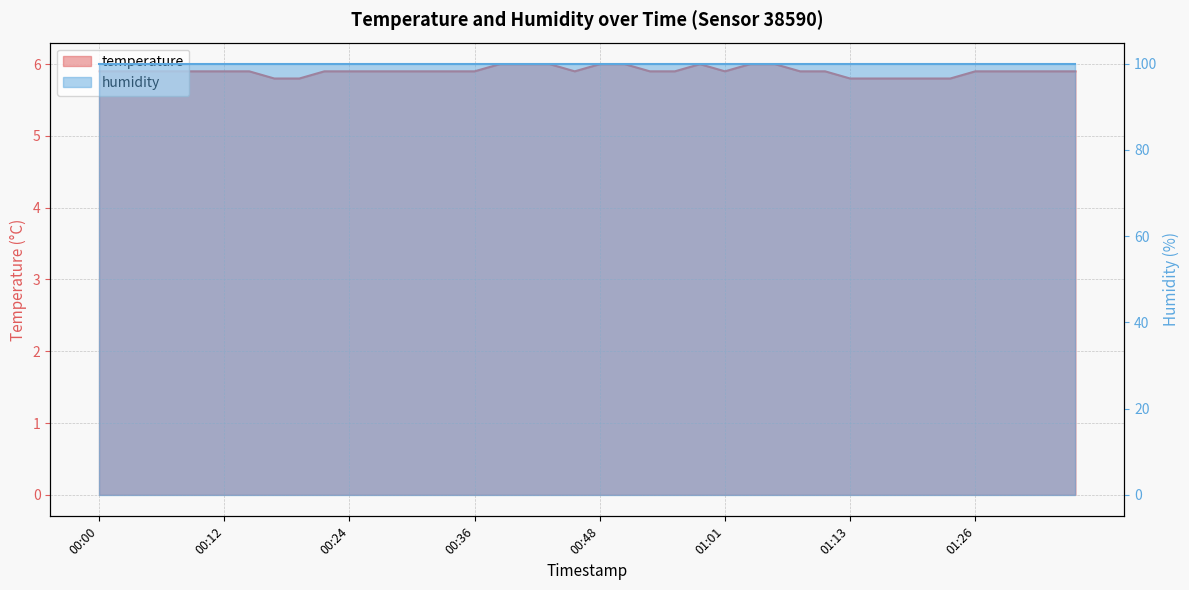

The value at 00:56 is 5.9. True or false?

True